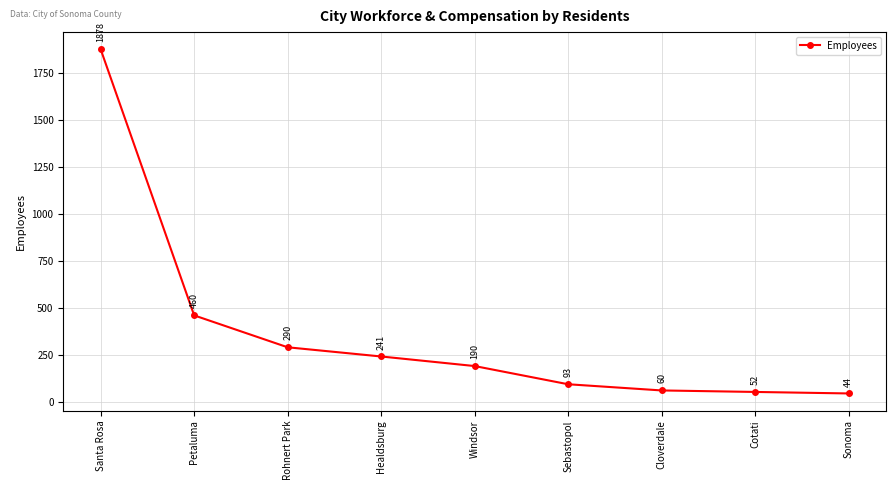

Between Healdsburg and Sonoma, which is larger?

Healdsburg